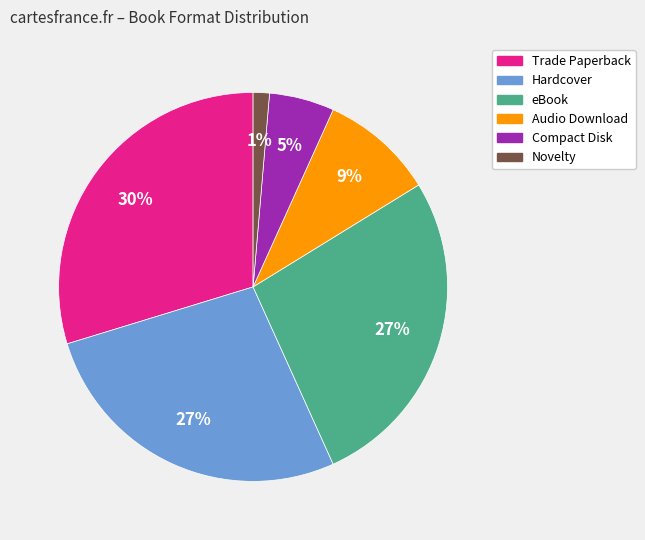

Do Hardcover and Audio Download together represent more than half of the pie?

No